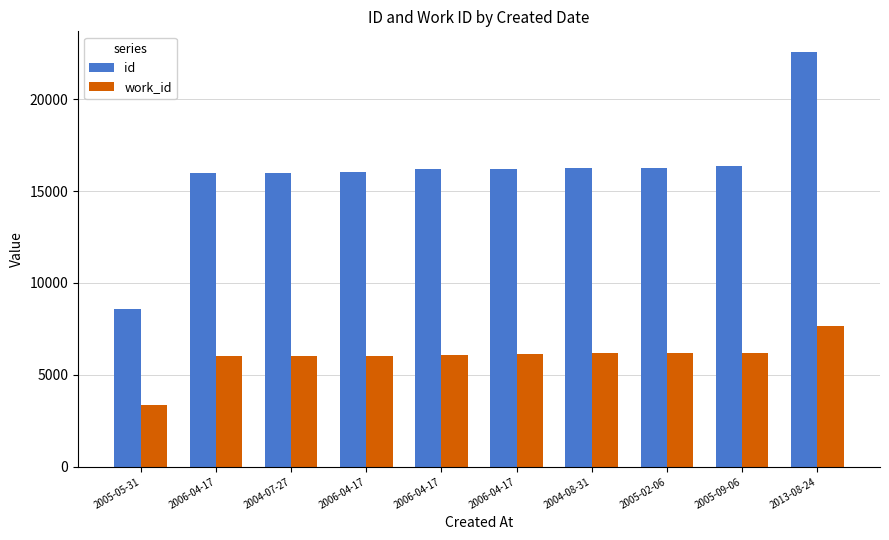

What is the approximate value of work_id at 2005-05-31?

3334